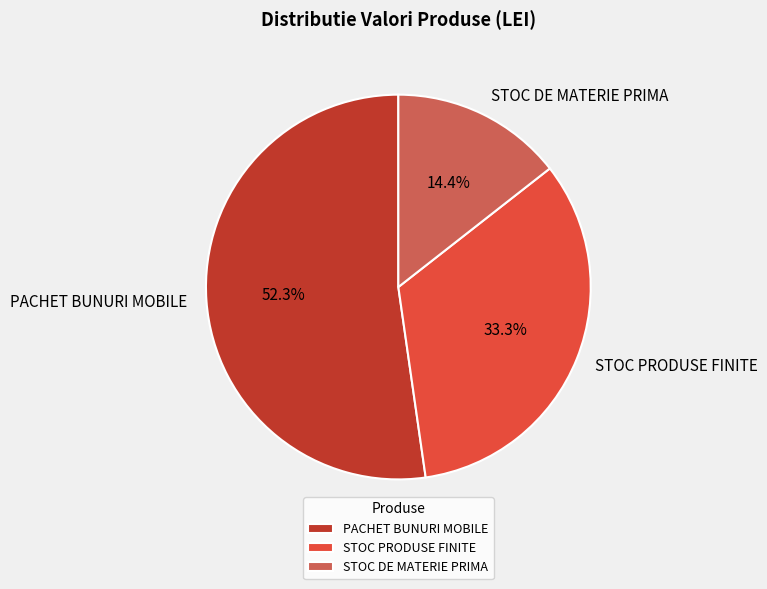

Which has a higher value, STOC PRODUSE FINITE or PACHET BUNURI MOBILE?

PACHET BUNURI MOBILE